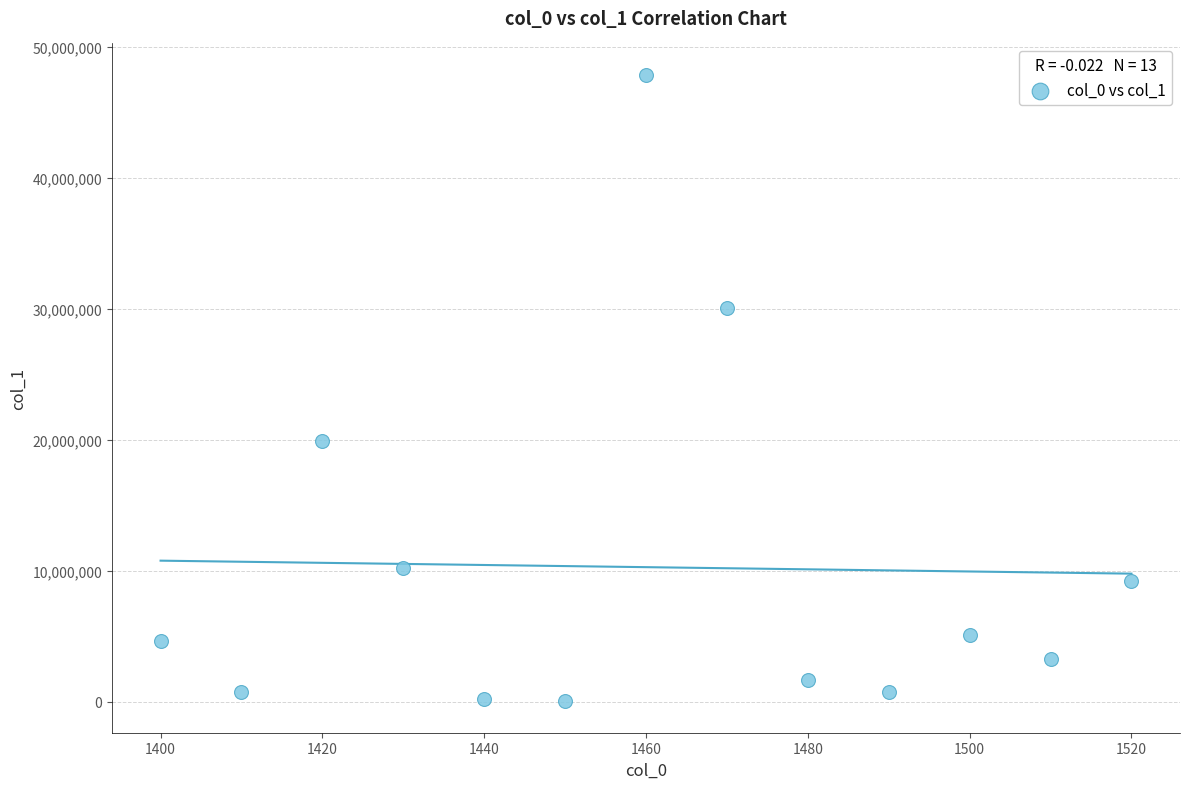

What is the range of Y values (max minus min)?

47833896